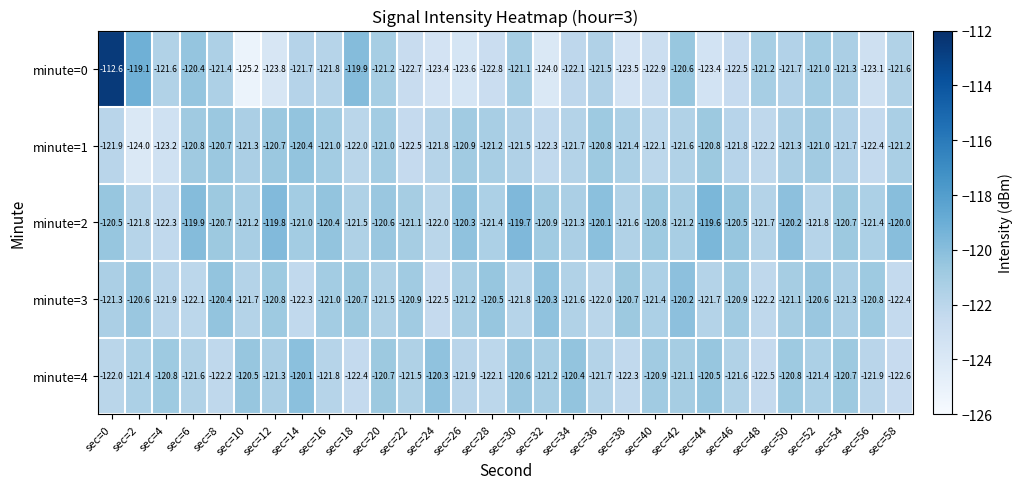

True or false: minute=2 has a value of -25.5 at sec=20.

False